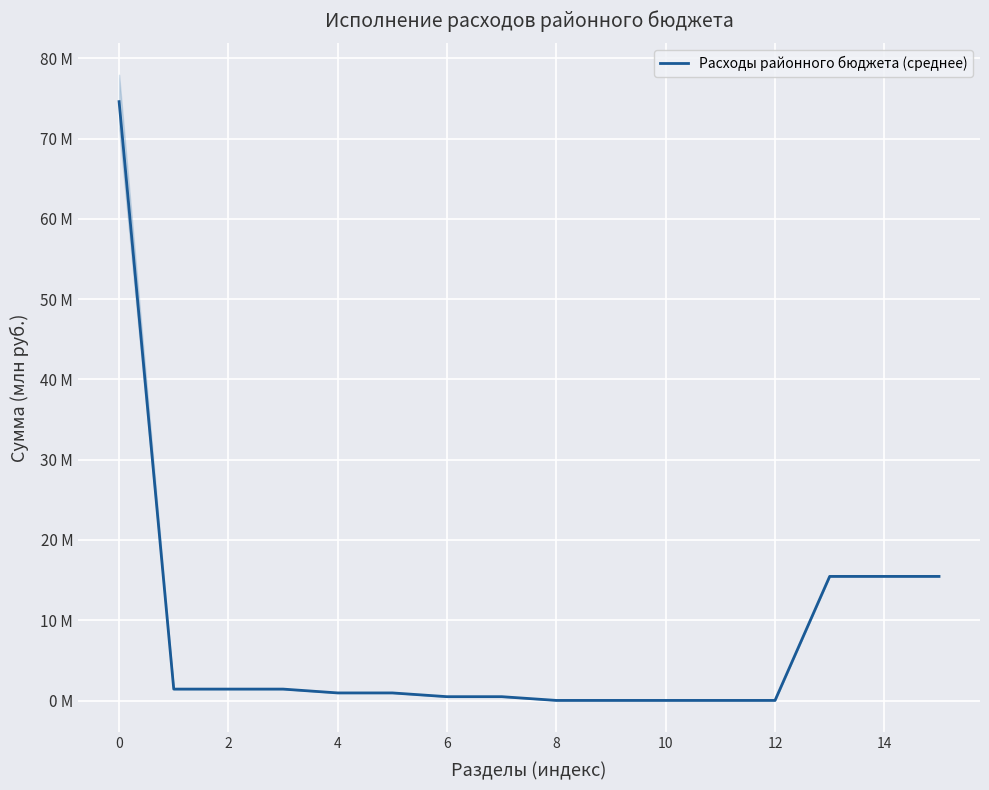

True or false: there are more than 0 points higher than both neighbors.

False